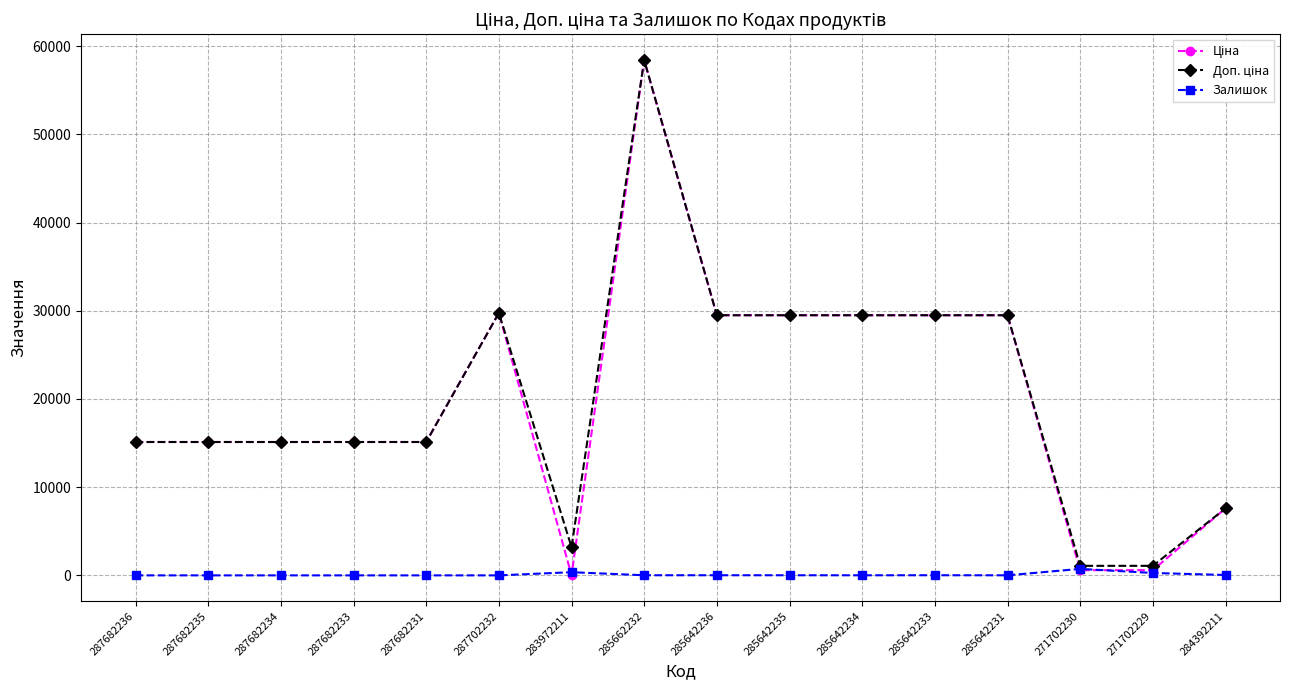

What is the total value across all series at 284392211?

15237.1